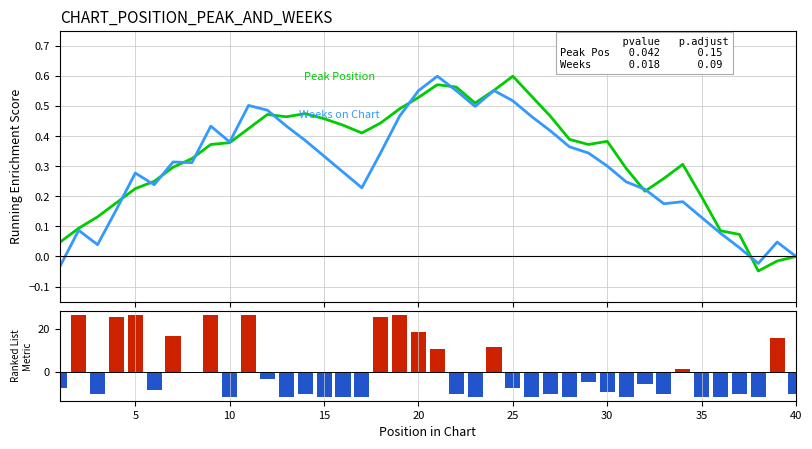

Reading left to right, extract all data points from this chart.

Peak Position: 0.0	0.1	0.1	0.2	0.2	0.3	0.3	0.3	0.4	0.4	0.4	0.5	0.5	0.5	0.5	0.4	0.4	0.4	0.5	0.5	0.6	0.6	0.5	0.6	0.6	0.5	0.5	0.4	0.4	0.4	0.3	0.2	0.3	0.3	0.2	0.1	0.1	-0.0	-0.0	0.0
Weeks on Chart: -0.0	0.1	0.0	0.2	0.3	0.2	0.3	0.3	0.4	0.4	0.5	0.5	0.4	0.4	0.3	0.3	0.2	0.3	0.5	0.6	0.6	0.6	0.5	0.6	0.5	0.5	0.4	0.4	0.3	0.3	0.2	0.2	0.2	0.2	0.1	0.1	0.0	-0.0	0.0	-0.0
Weeks on Chart (centered): -7.5	26.5	-10.5	25.5	26.5	-8.5	16.5	-0.5	26.5	-11.5	26.5	-3.5	-11.5	-10.5	-11.5	-11.5	-11.5	25.5	26.5	18.5	10.5	-10.5	-11.5	11.5	-7.5	-11.5	-10.5	-11.5	-4.5	-9.5	-11.5	-5.5	-10.5	1.5	-11.5	-11.5	-10.5	-11.5	15.5	-10.5